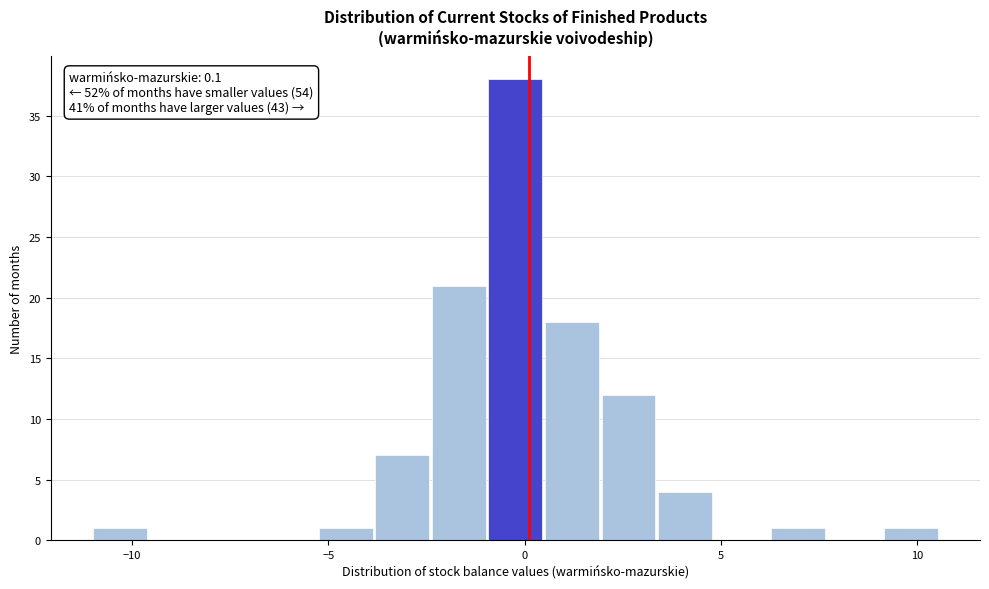

Around what value on the x-axis is the tallest bar? Give the approximate position of its centre, as read against the axis.

0.0